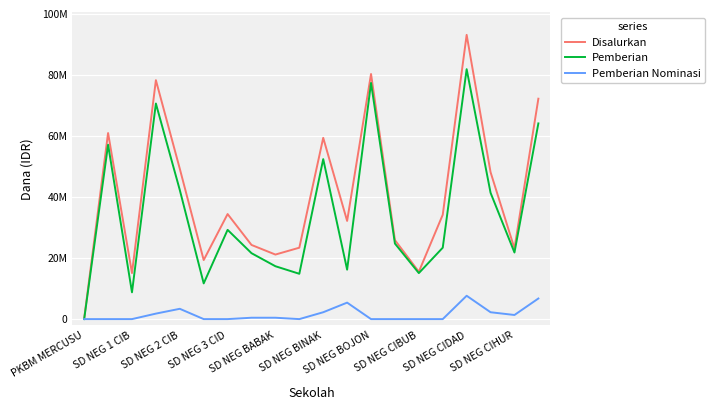

What are all the series names shown in the legend?

Disalurkan, Pemberian, Pemberian Nominasi